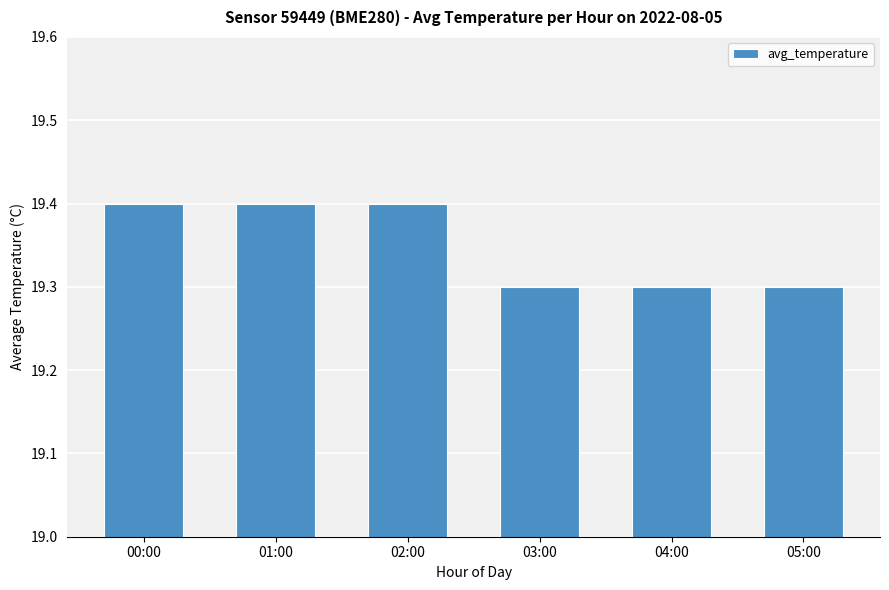

True or false: the data shows 19.4 at 01:00.

True